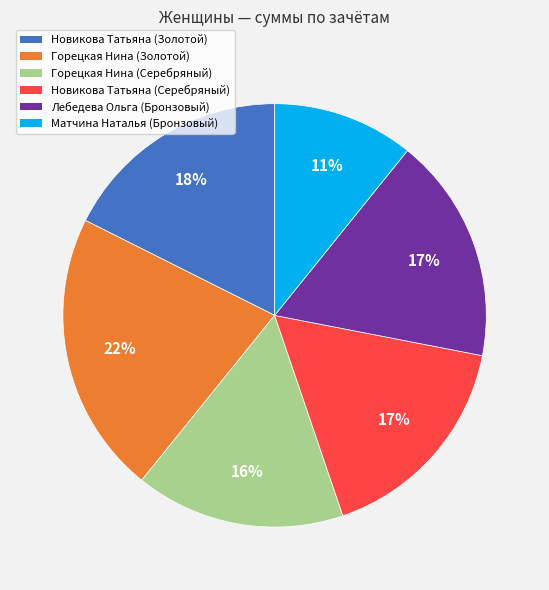

Which has a higher value, Горецкая Нина (Золотой) or Новикова Татьяна (Золотой)?

Горецкая Нина (Золотой)